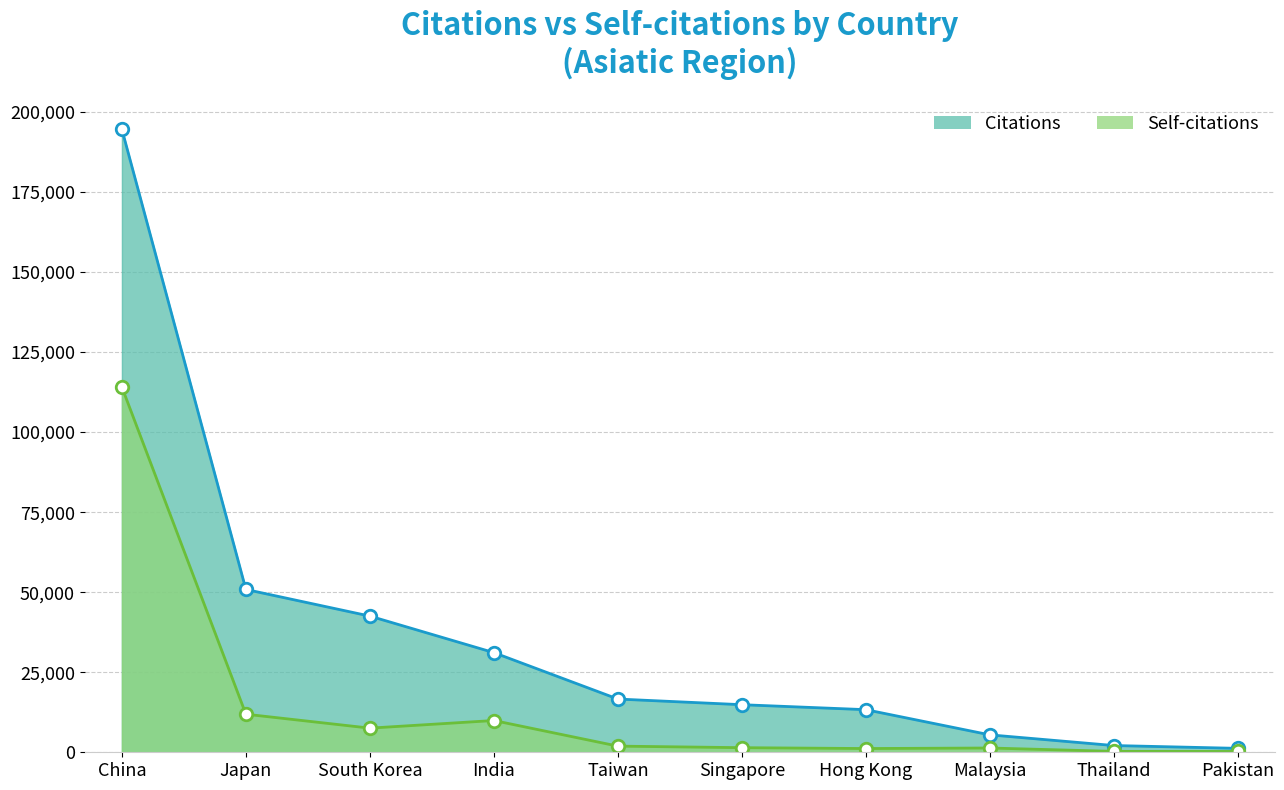

How many data points in Self-citations (line) are above 1923?

4